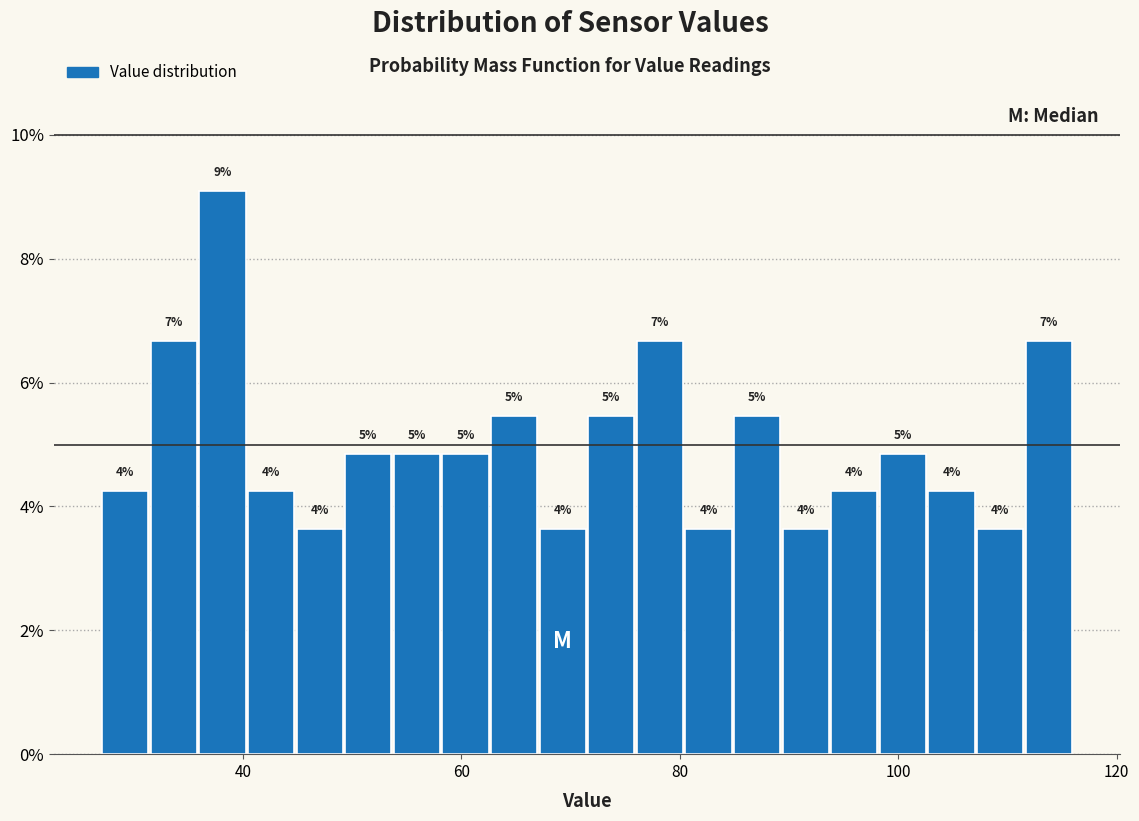

Read against the x-axis, roughly where is the centre of the tallest bar?

38